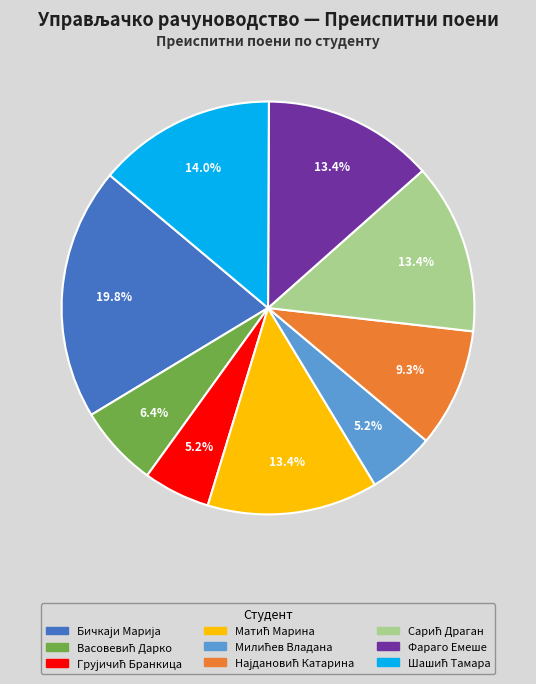

Is there any slice that represents more than half of the pie?

No